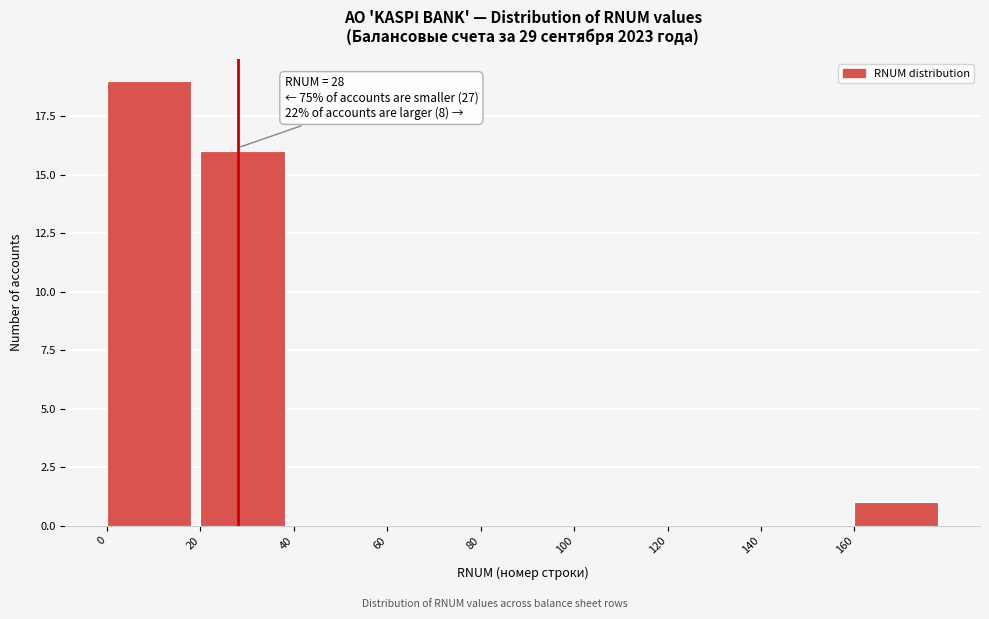

Which range on the x-axis has the tallest bar?

0 to 20